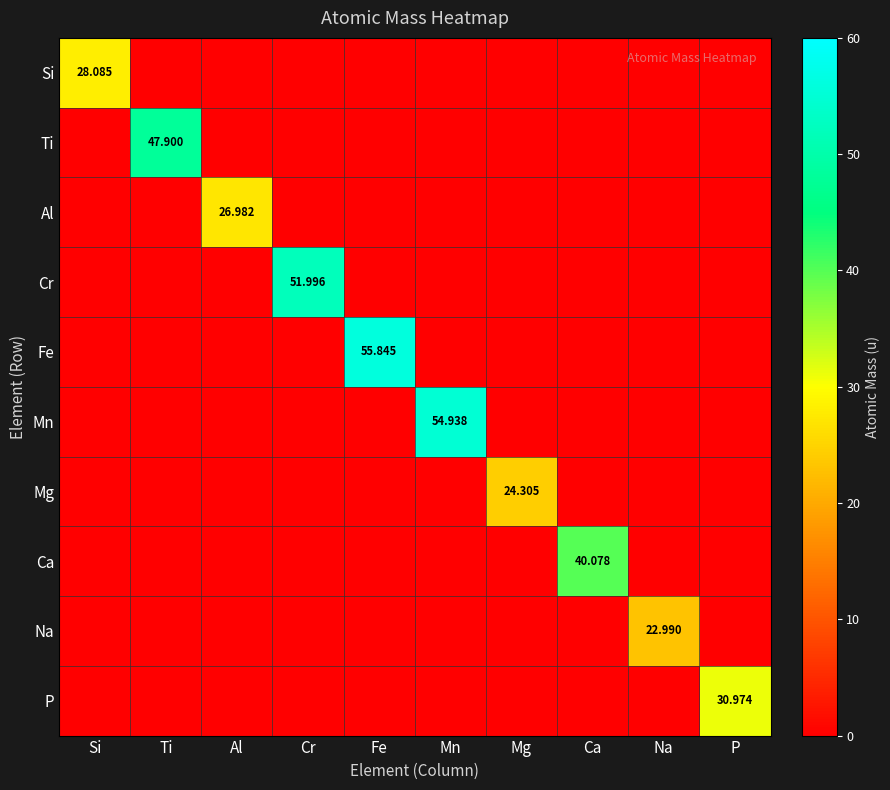

How many data points in Fe are above 0?

1